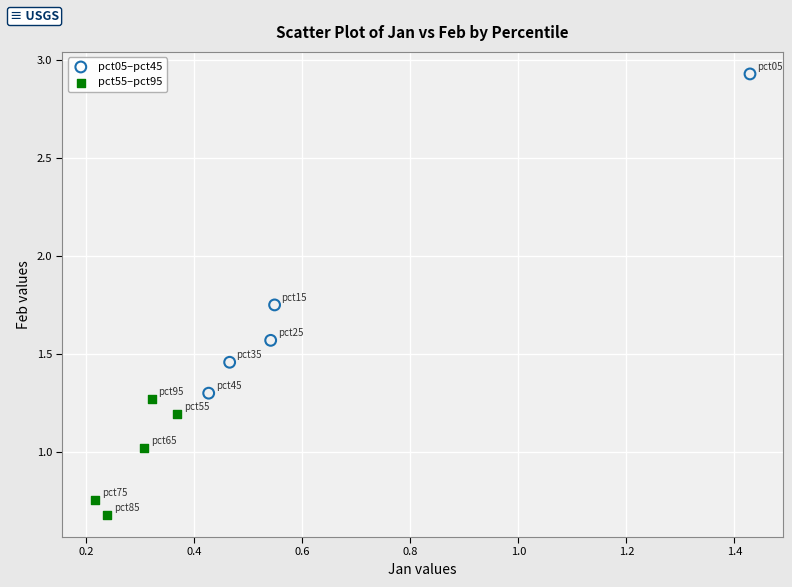

Which series has the largest Y range (max minus min)?

pct05–pct45